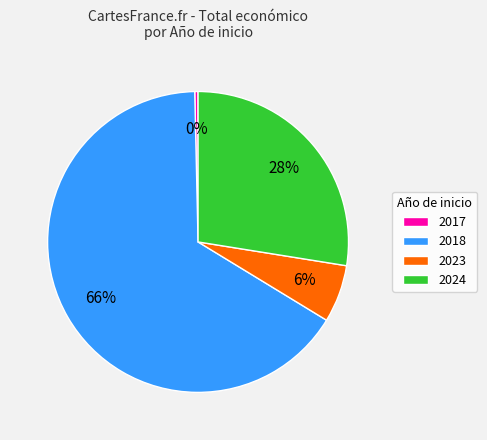

Is the sum of 2017 and 2023 greater than half?

No